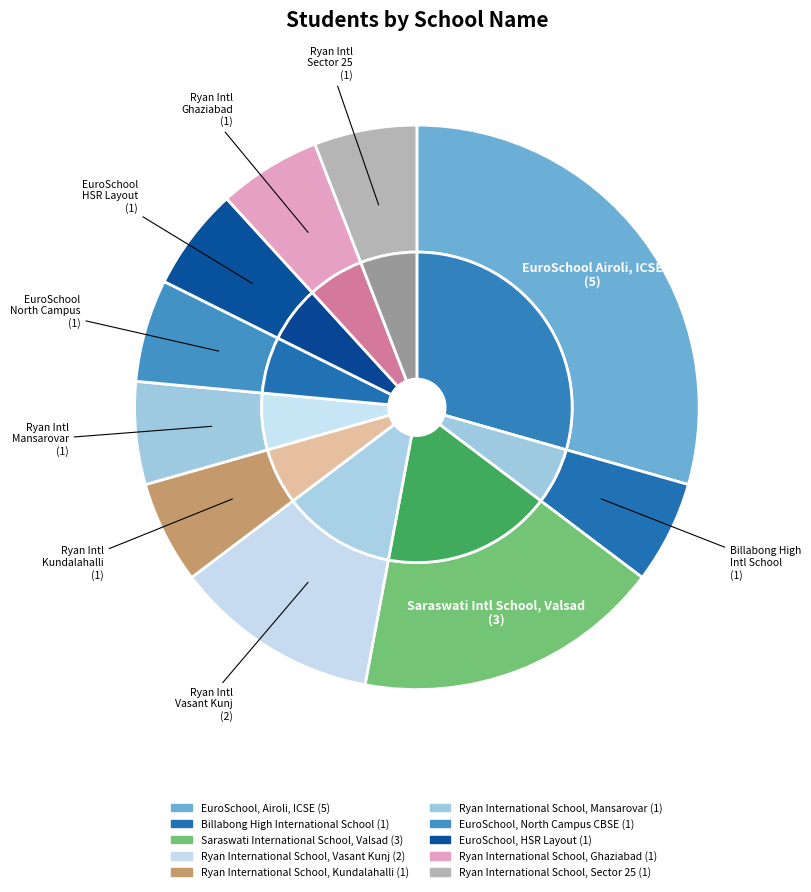

The Ryan International School, Kundalahalli slice represents 6% of the pie. True or false?

True